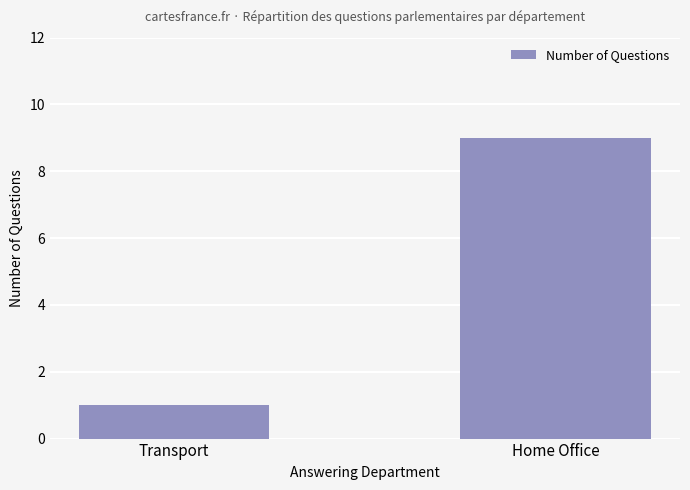

What is the label of the 1st bar from the left?

Transport